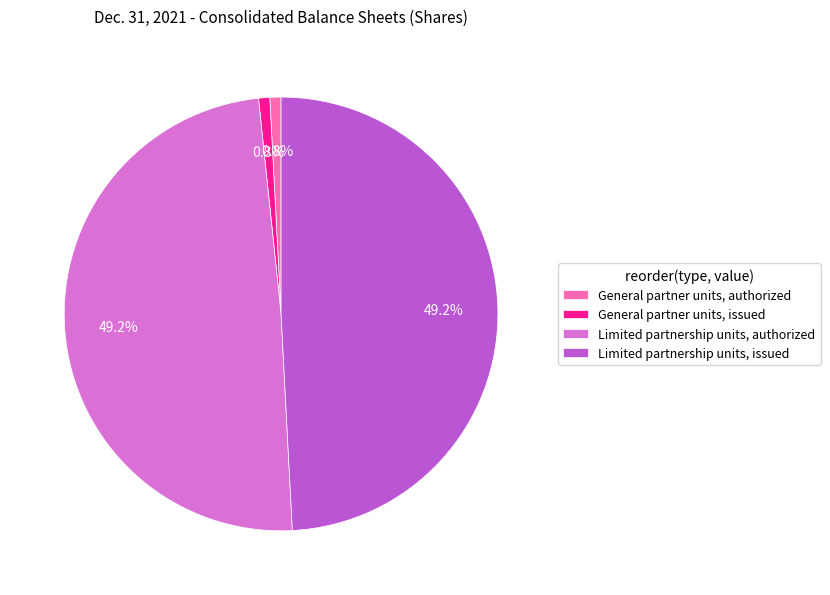

The General partner units, authorized slice represents 6% of the pie. True or false?

False